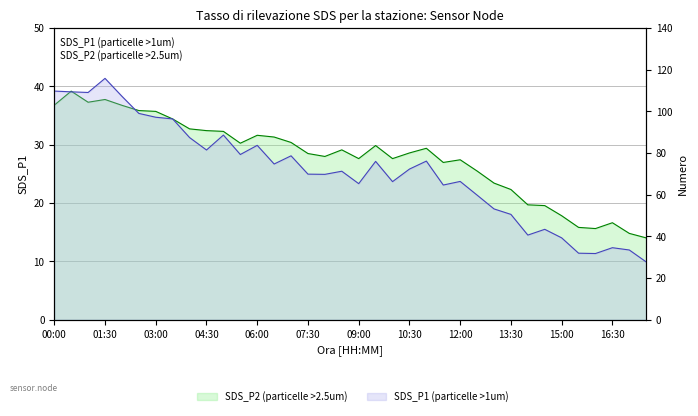

In SDS_P2, how many points are lower than both neighbors (excluding endpoints)?

7